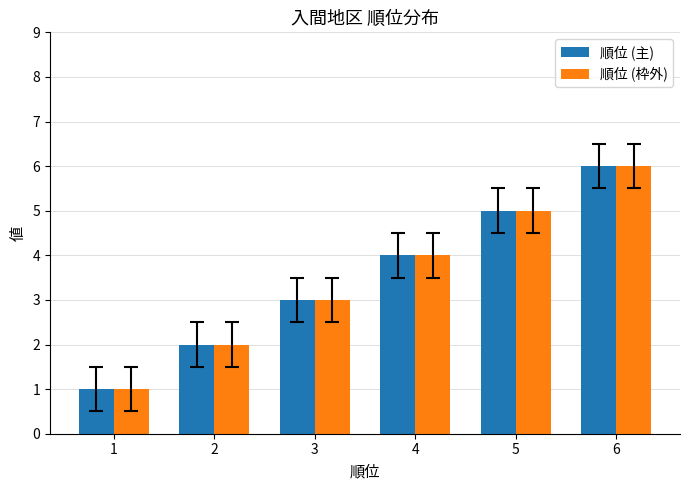

What is the minimum value for 順位 (枠外)?

1